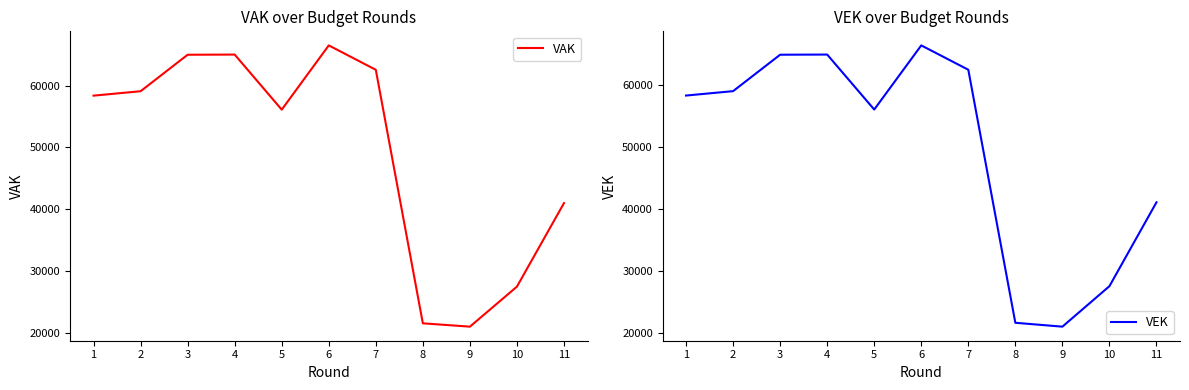

What is the total value across all series at 11?

82097